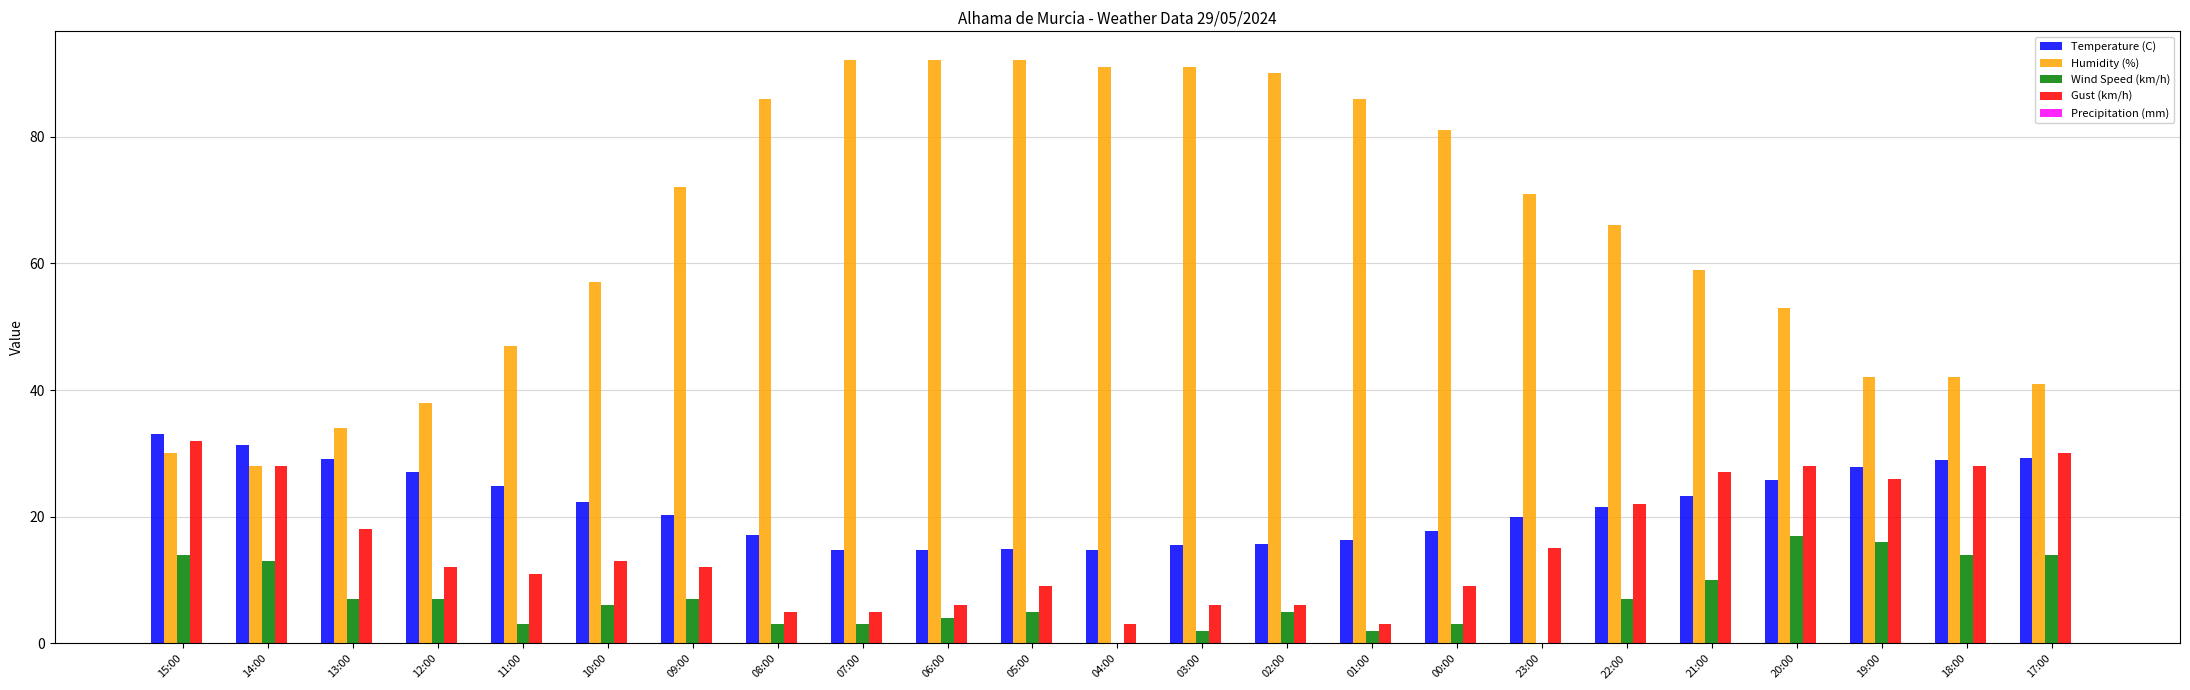

How many distinct data groups are displayed?

4